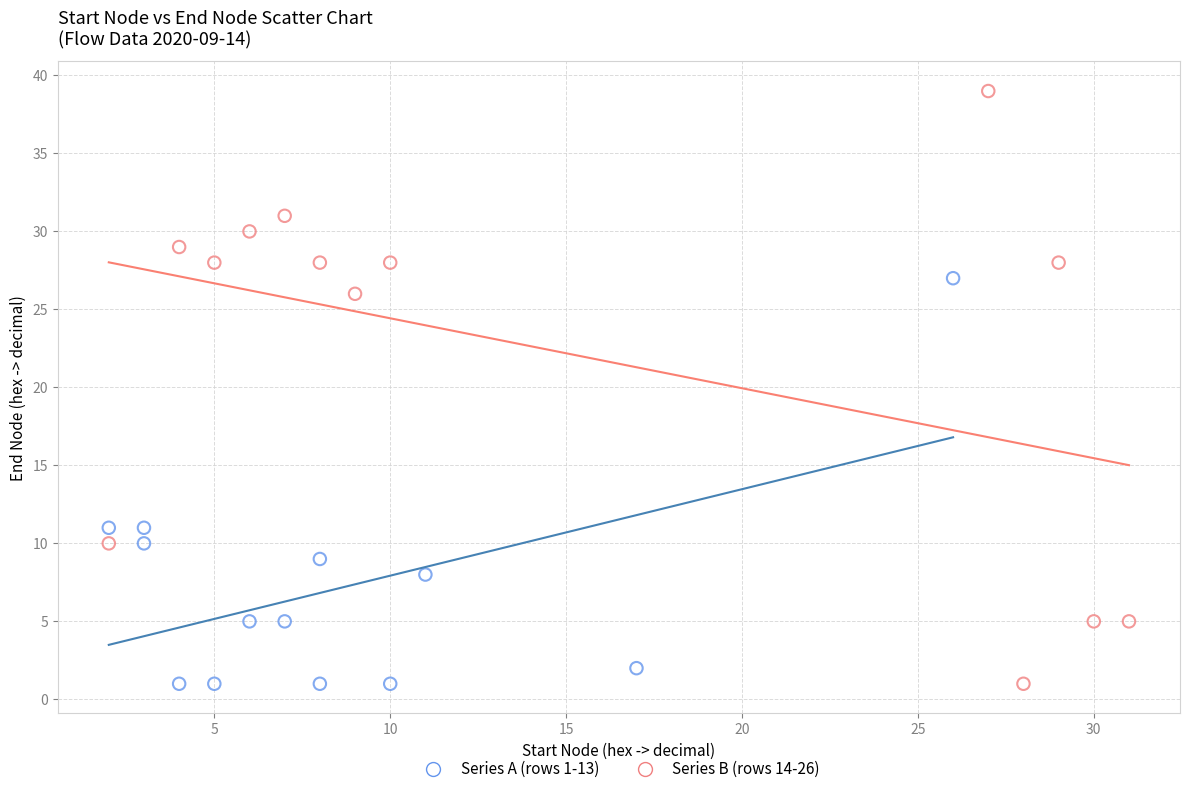

Which series has the widest spread of Y values?

Series B (rows 14-26)